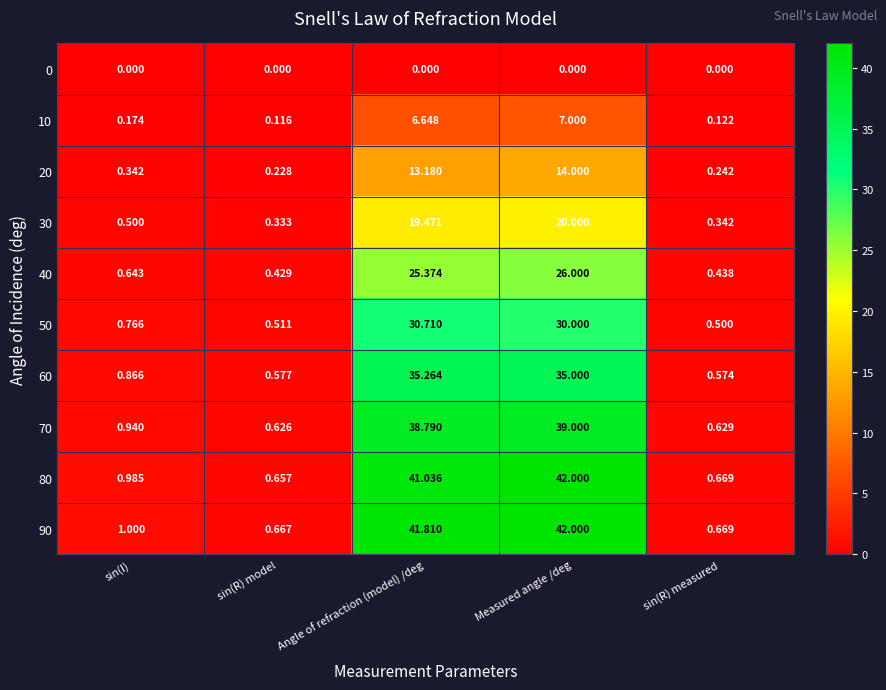

At which category is the sum across all series the highest?

Measured angle /deg